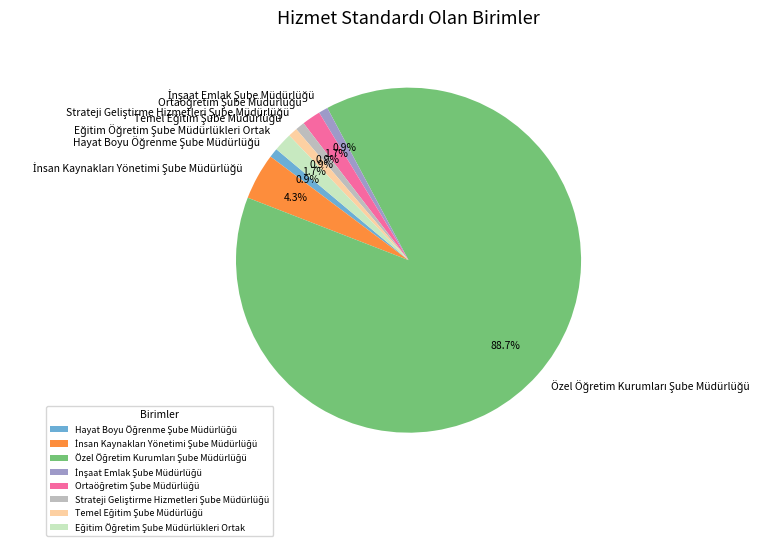

To the nearest percent, what is the difference between the largest and smallest slice percentages?

88%